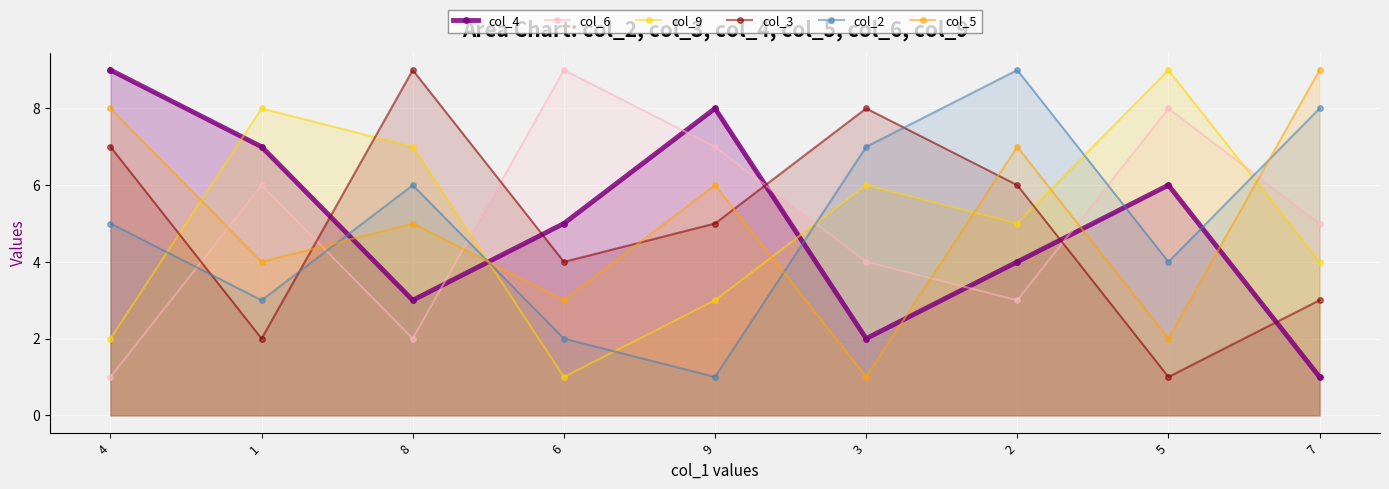

What position from the right is 2?

3